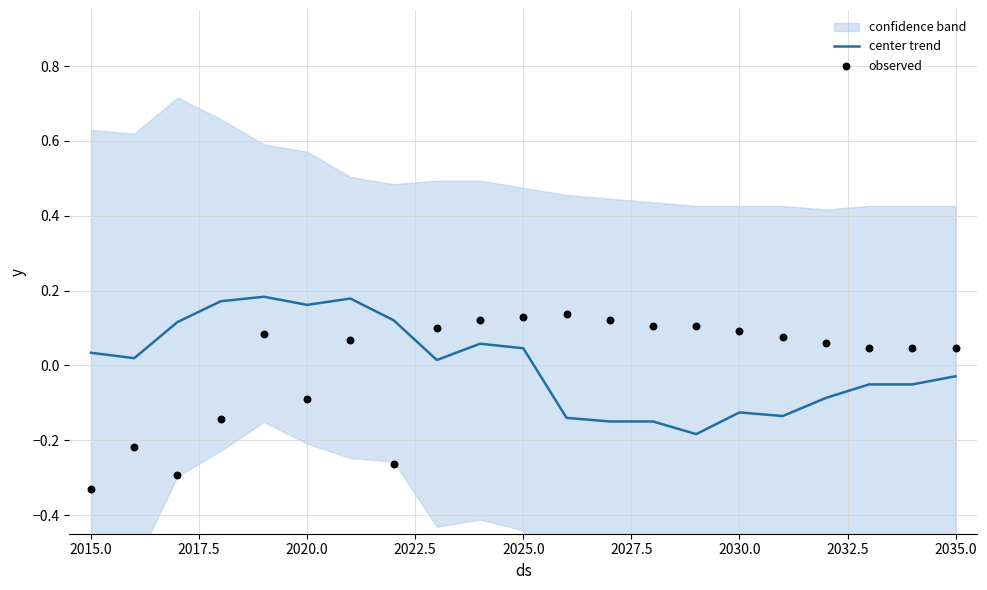

Which series has the largest total across all categories?

observed